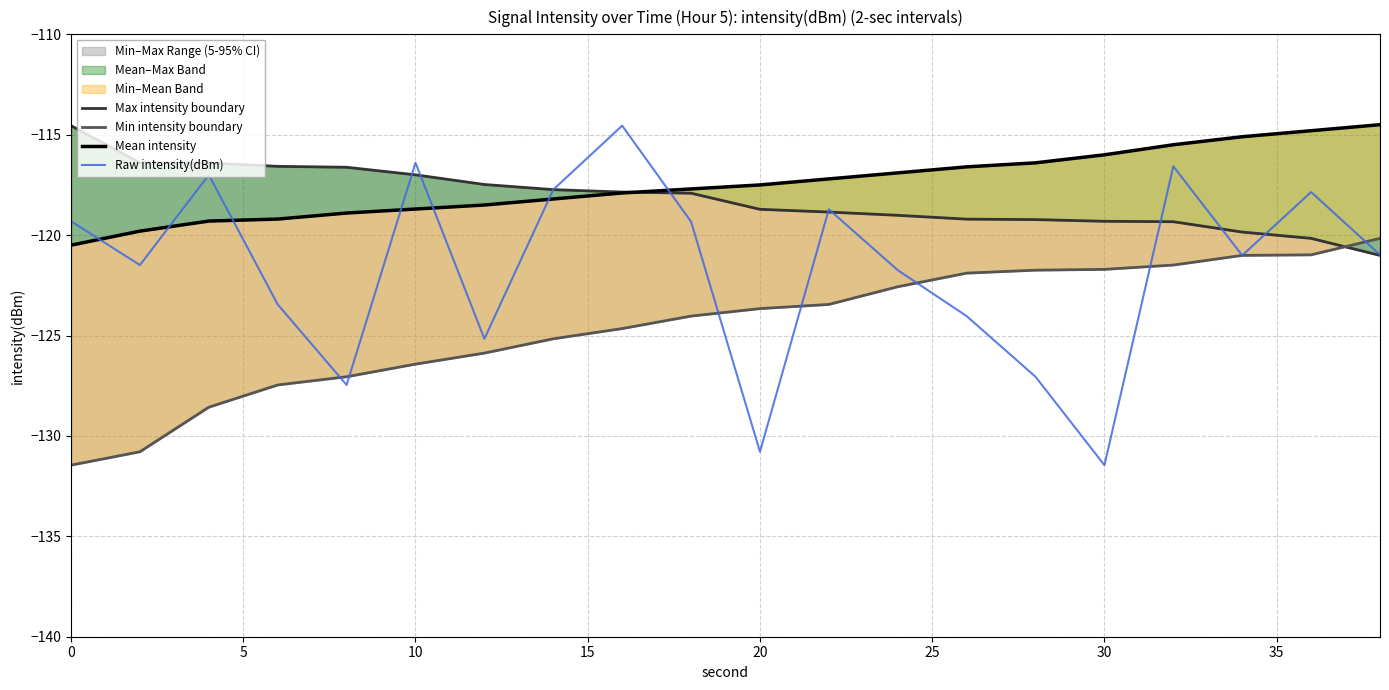

Which series ends up on top after the final intersection of Raw intensity(dBm) and Mean intensity?

Mean intensity